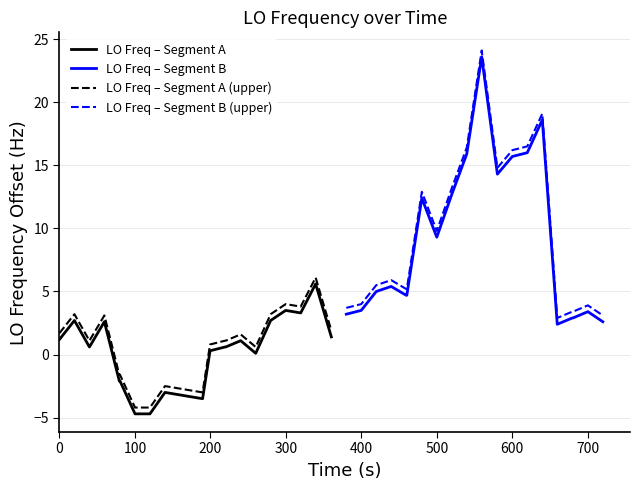

How many interior local valleys does the LO Freq – Segment A (upper) series have?

4